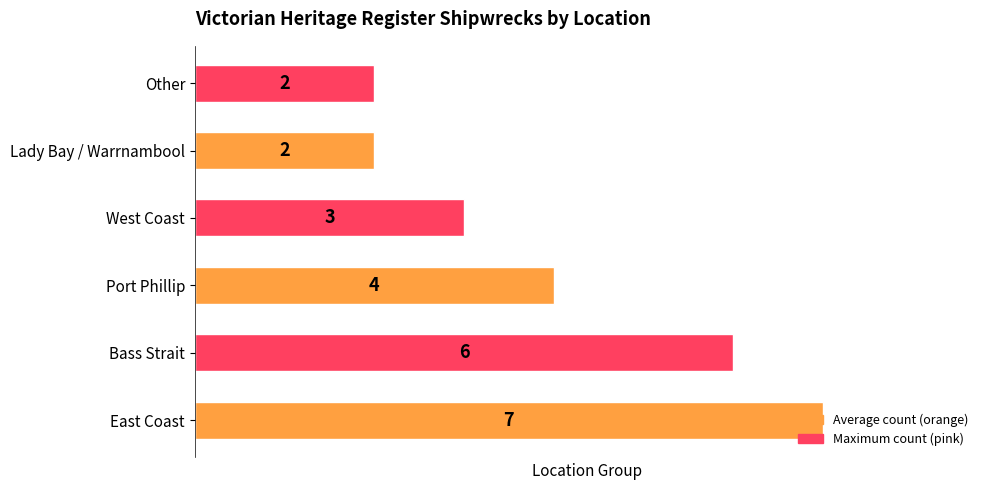

What is the difference between the maximum and minimum values?

5